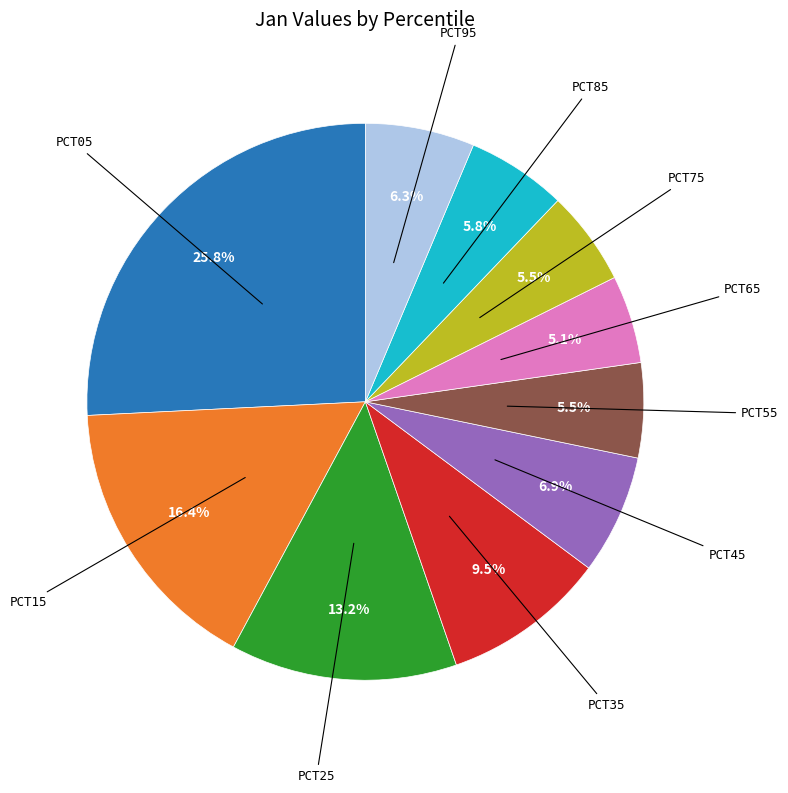

Does any single category account for the majority?

No